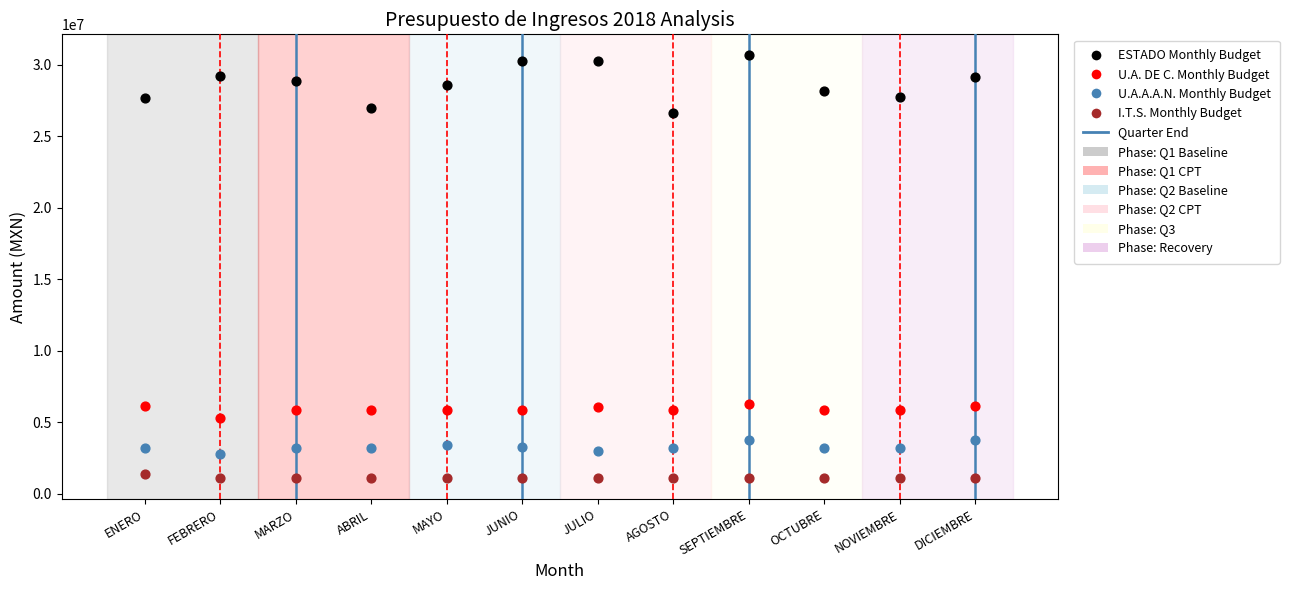

Across all data points, what is the range of X values (max minus min)?

11